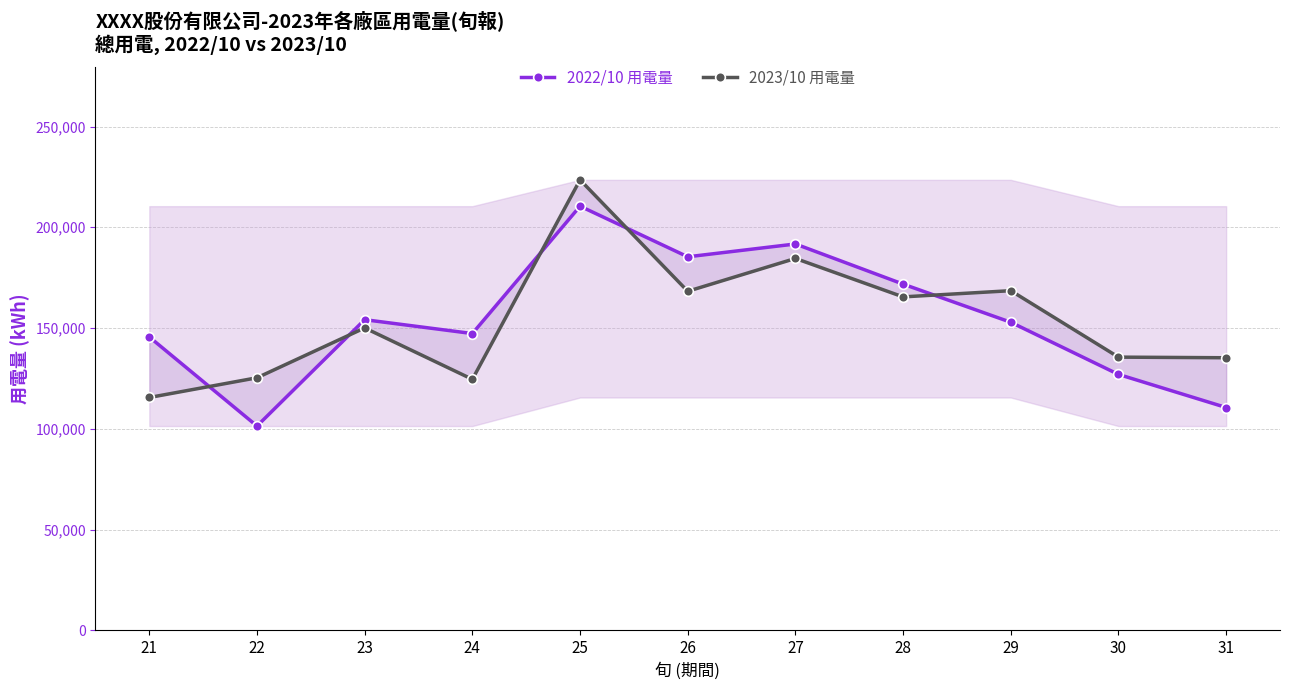

How many intersections are there between 2022/10 用電量 and 2023/10 用電量?

5